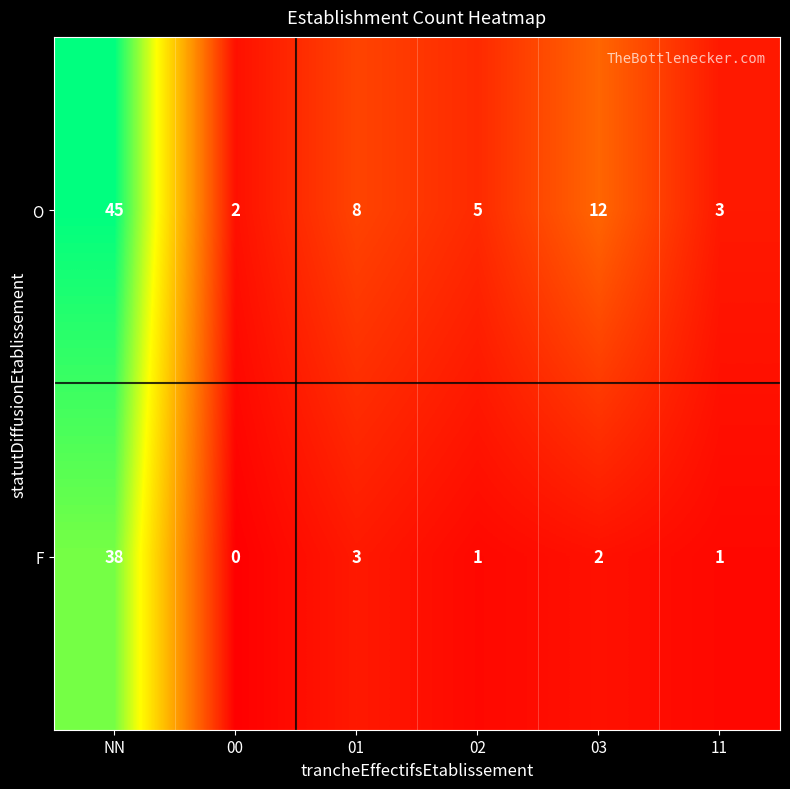

What is the difference between the O values at 00 and 01?

6